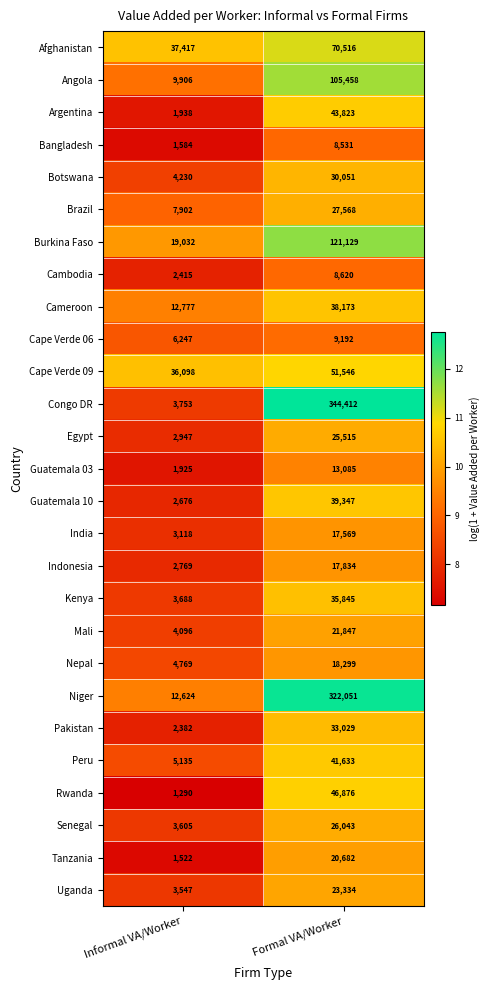

List the labels in order of Argentina value, smallest first.

Informal VA/Worker, Formal VA/Worker